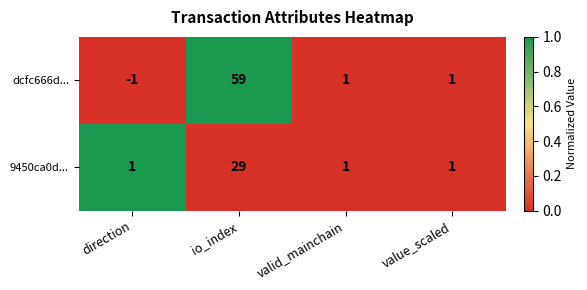

Count the number of data series in this chart.

2